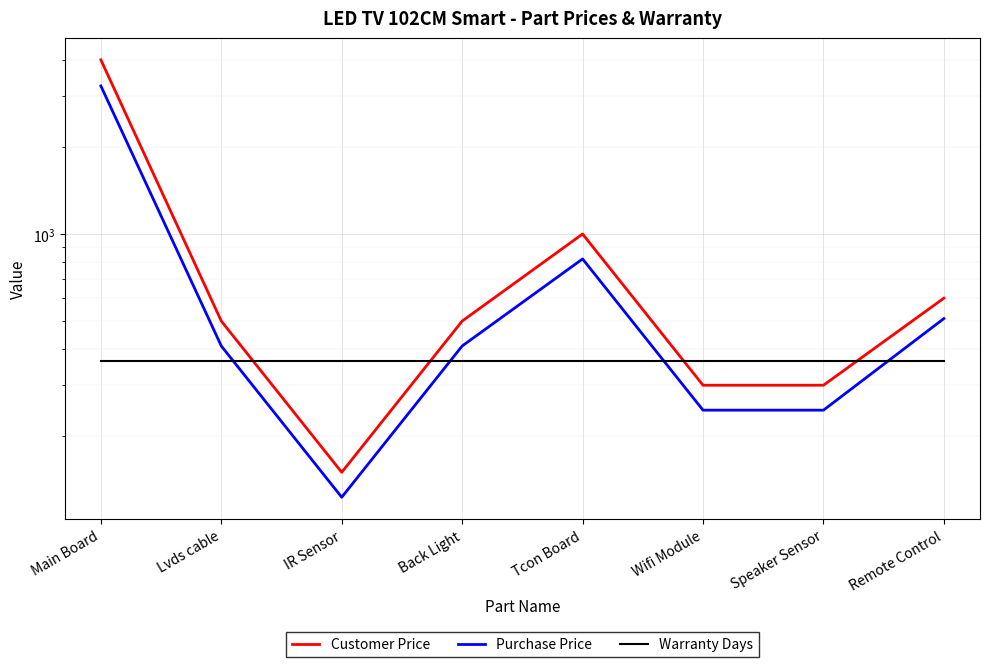

The Customer Price series shows 4000 at Main Board. True or false?

True